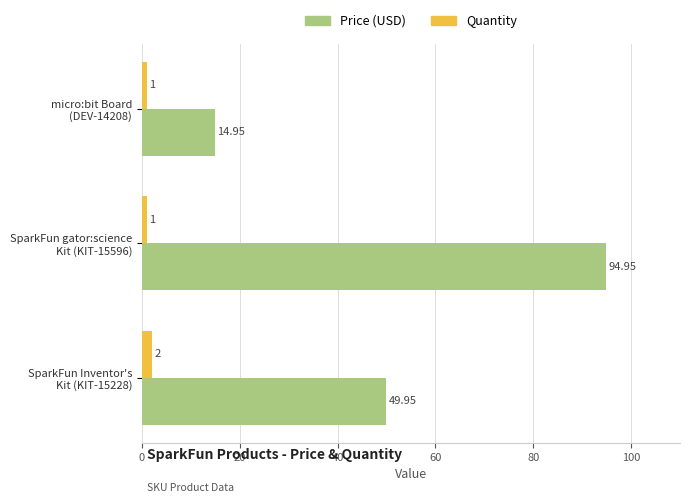

Rank the series by their average value, from lowest to highest.

Quantity, Price (USD)